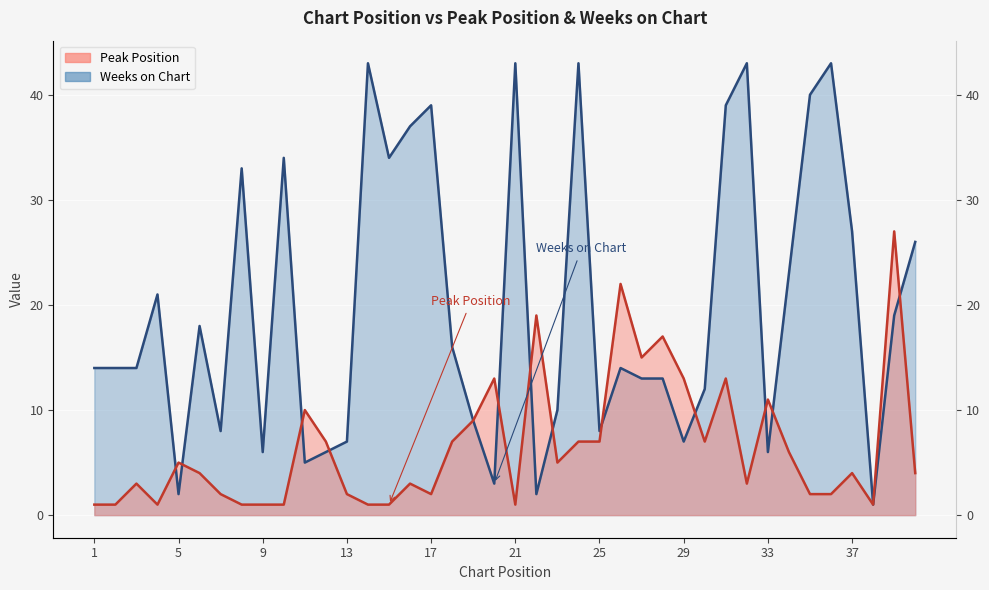

How many values in the Peak Position series exceed 4?

19